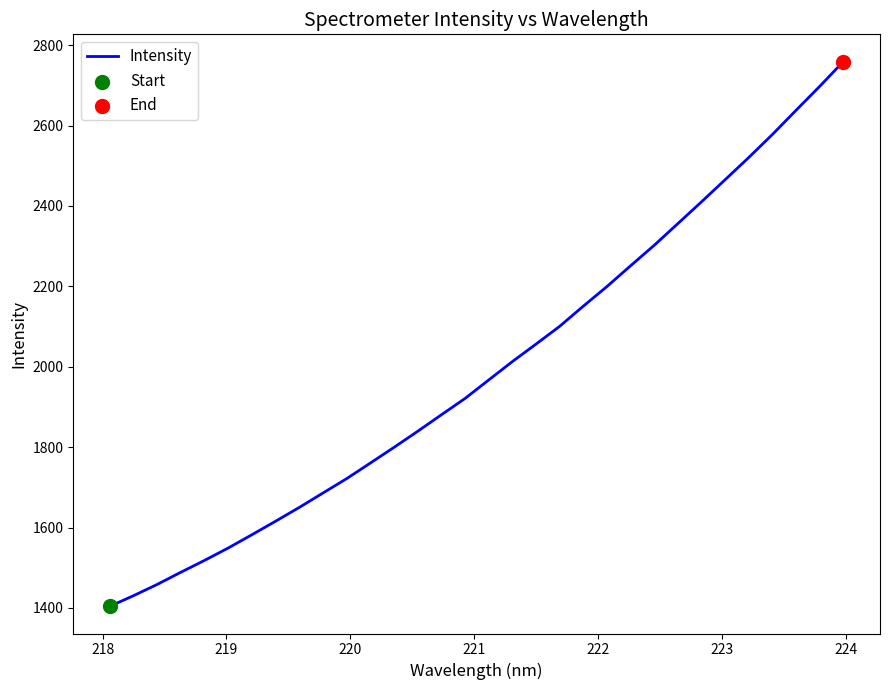

What is the difference between the maximum and minimum values?

1355.1